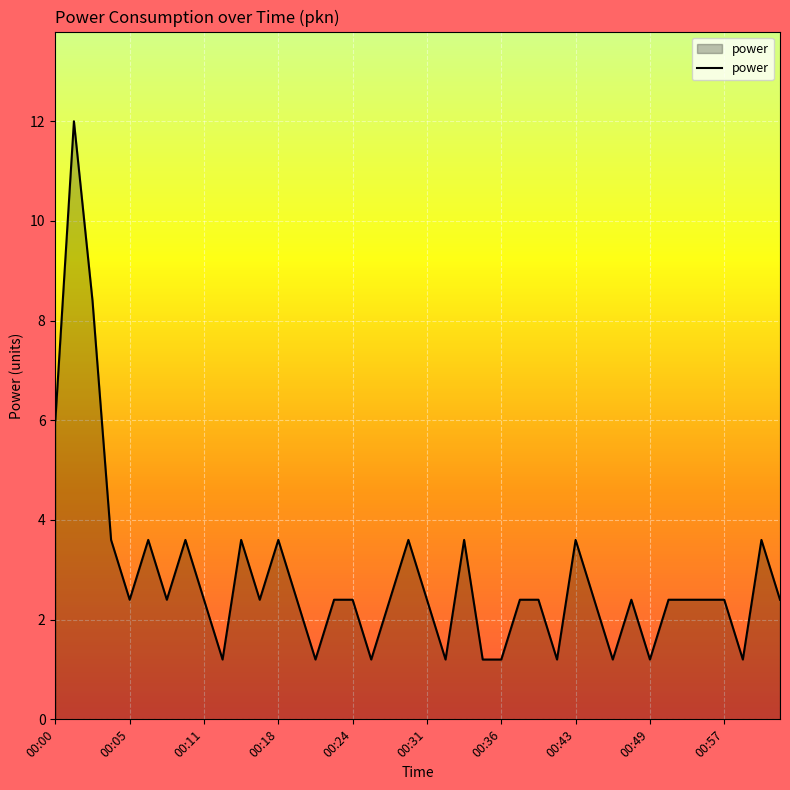

Reading left to right, extract all data points from this chart.

6.0	12.0	8.4	3.6	2.4	3.6	2.4	3.6	2.4	1.2	3.6	2.4	3.6	2.4	1.2	2.4	2.4	1.2	2.4	3.6	2.4	1.2	3.6	1.2	1.2	2.4	2.4	1.2	3.6	2.4	1.2	2.4	1.2	2.4	2.4	2.4	2.4	1.2	3.6	2.4